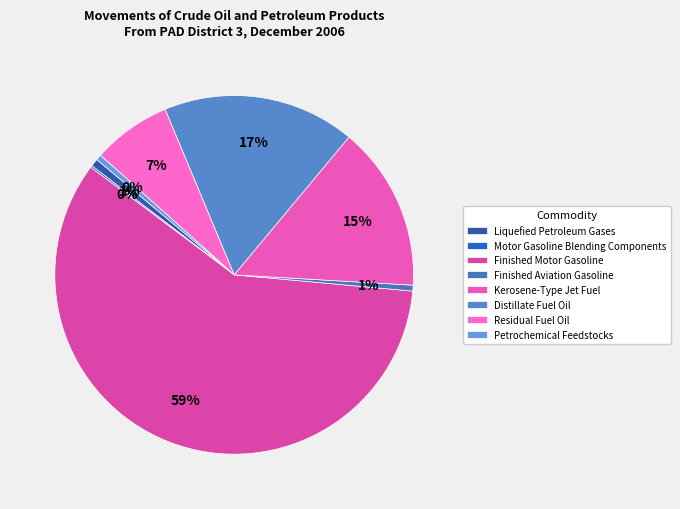

Which slice is the largest?

Finished Motor Gasoline